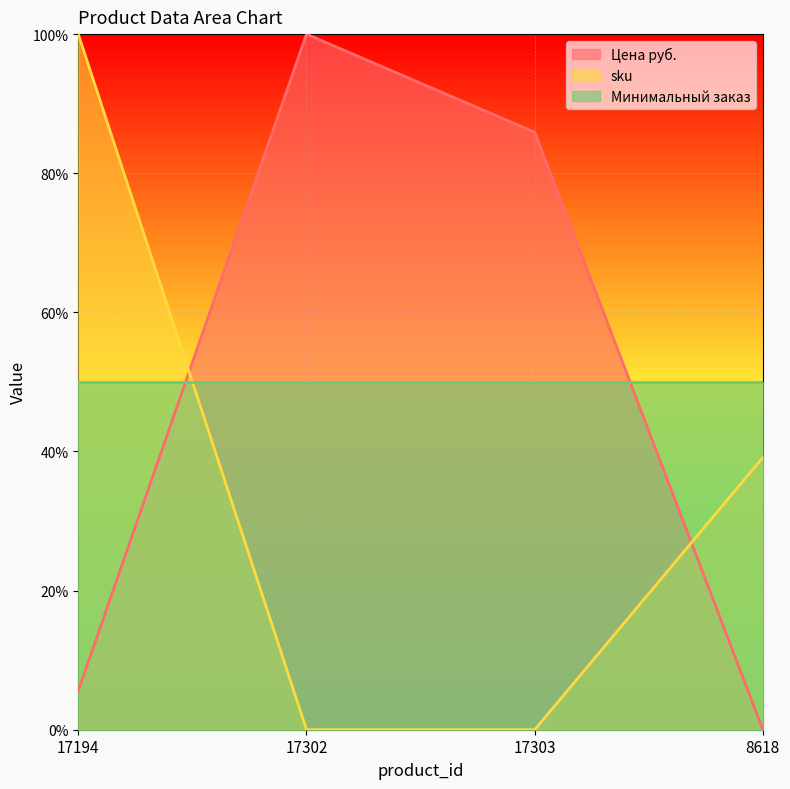

Rank the categories by Цена руб. value from highest to lowest.

17302, 17303, 17194, 8618